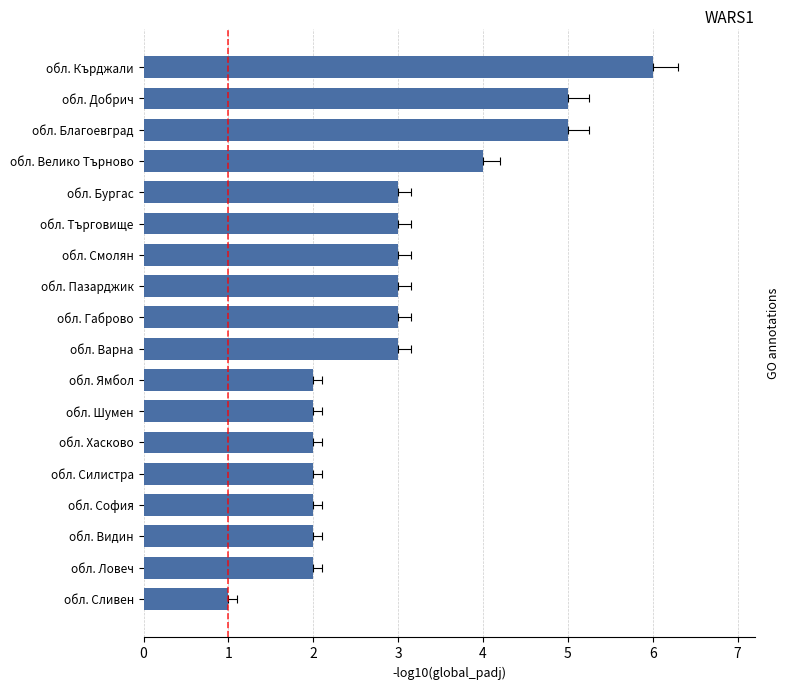

List the labels in order of value, largest first.

обл. Кърджали, обл. Благоевград, обл. Добрич, обл. Велико Търново, обл. Варна, обл. Габрово, обл. Пазарджик, обл. Смолян, обл. Търговище, обл. Бургас, обл. Ловеч, обл. Видин, обл. София, обл. Силистра, обл. Хасково, обл. Шумен, обл. Ямбол, обл. Сливен